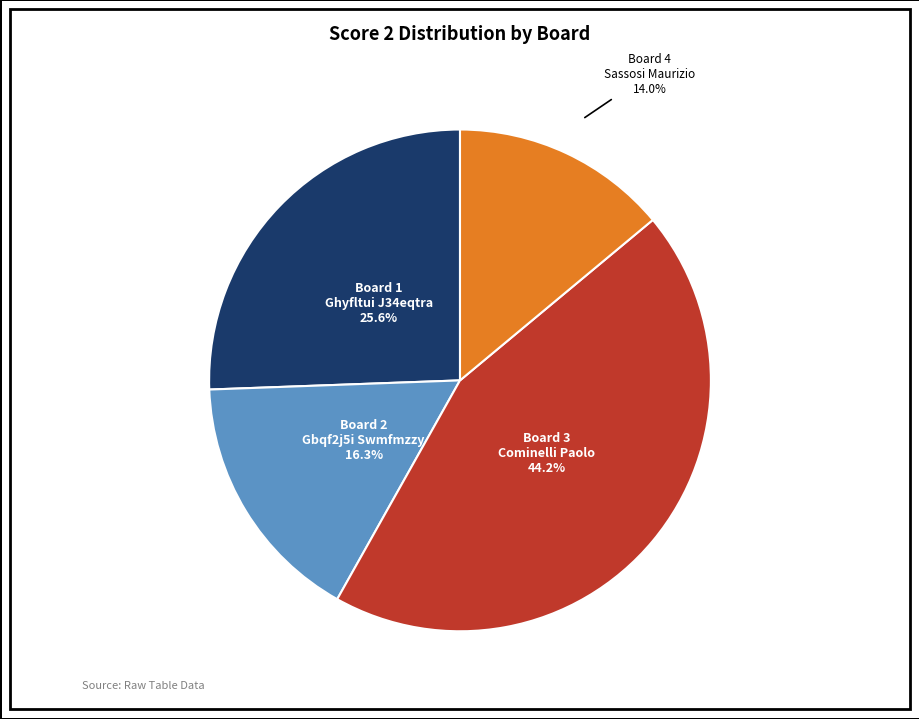

What portion of the pie excludes Board 4?

86.0%